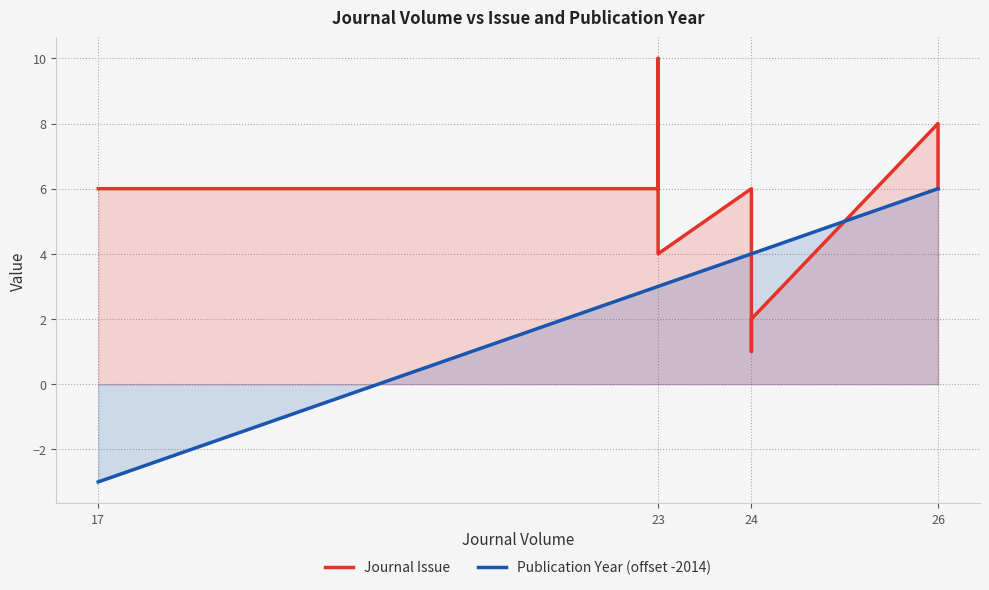

Count the Journal Issue values in the range 4 to 6.

5